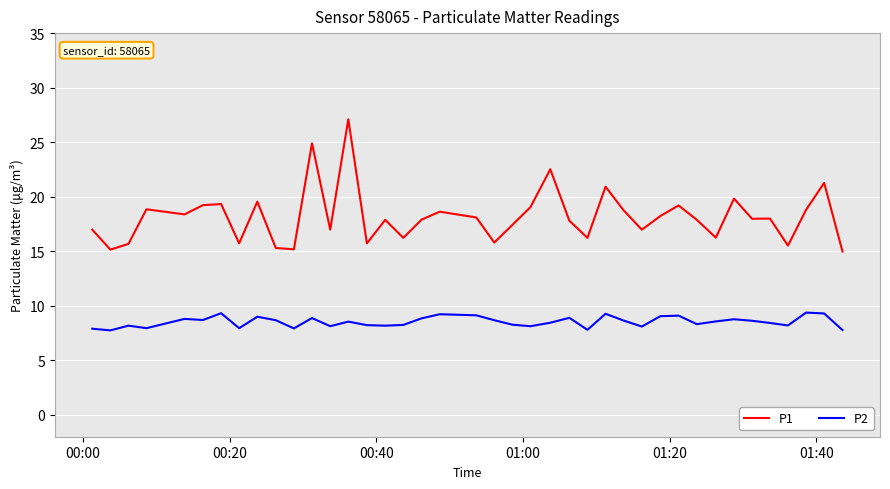

Is this an area chart (filled region under the line)?

No